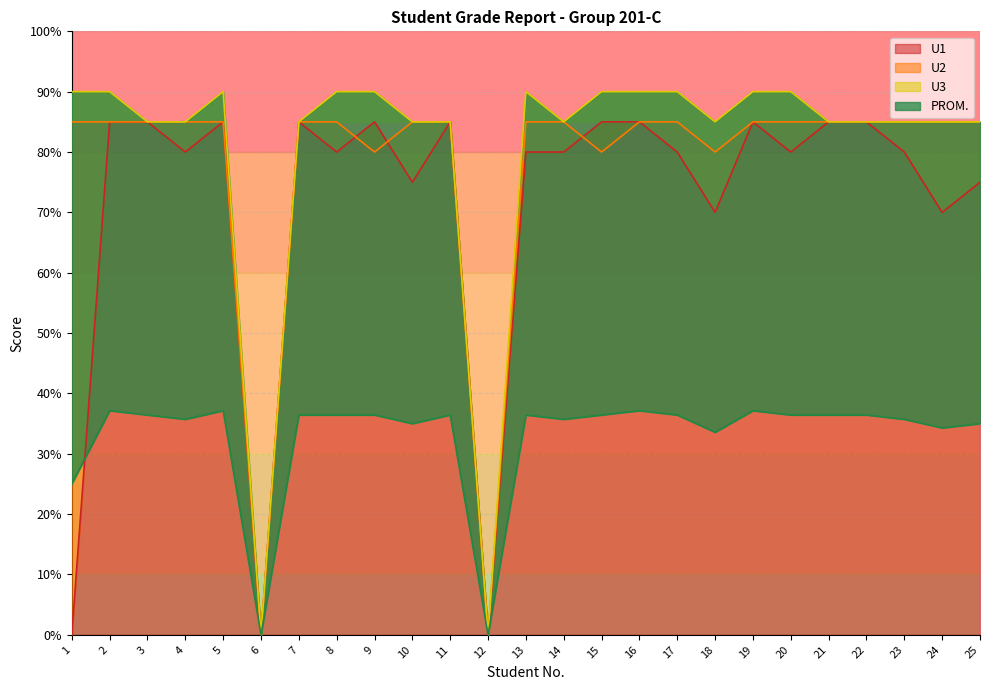

Is it true that PROM. equals 35.7 at 4?

True